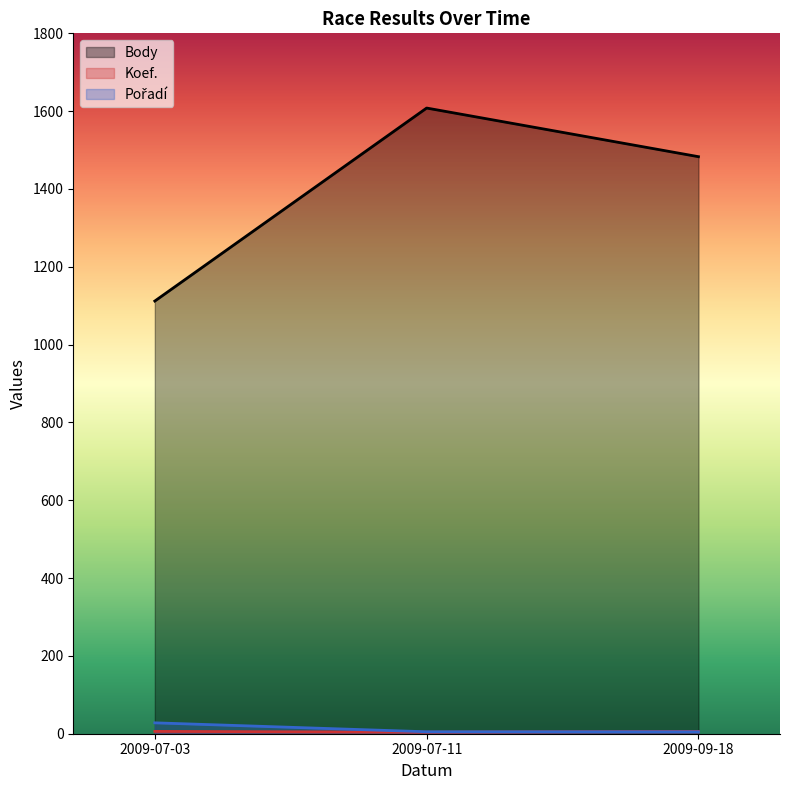

Which series has the largest range (max minus min)?

Body